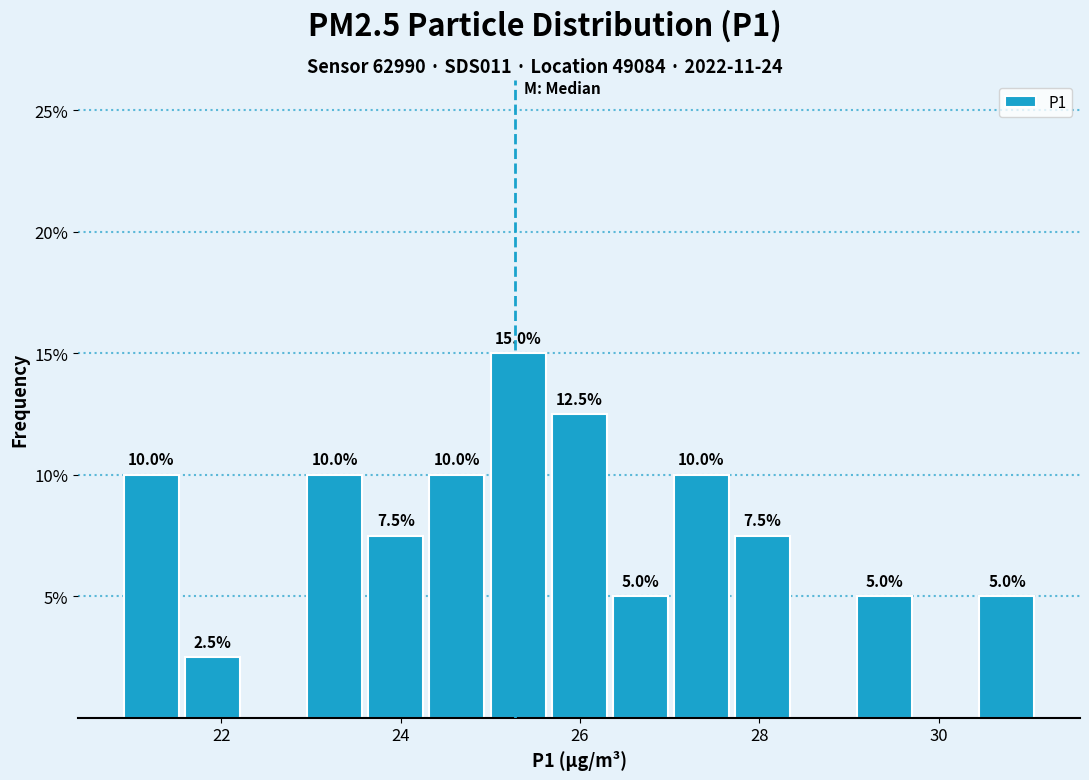

Around what value on the x-axis is the tallest bar? Give the approximate position of its centre, as read against the axis.

25.4